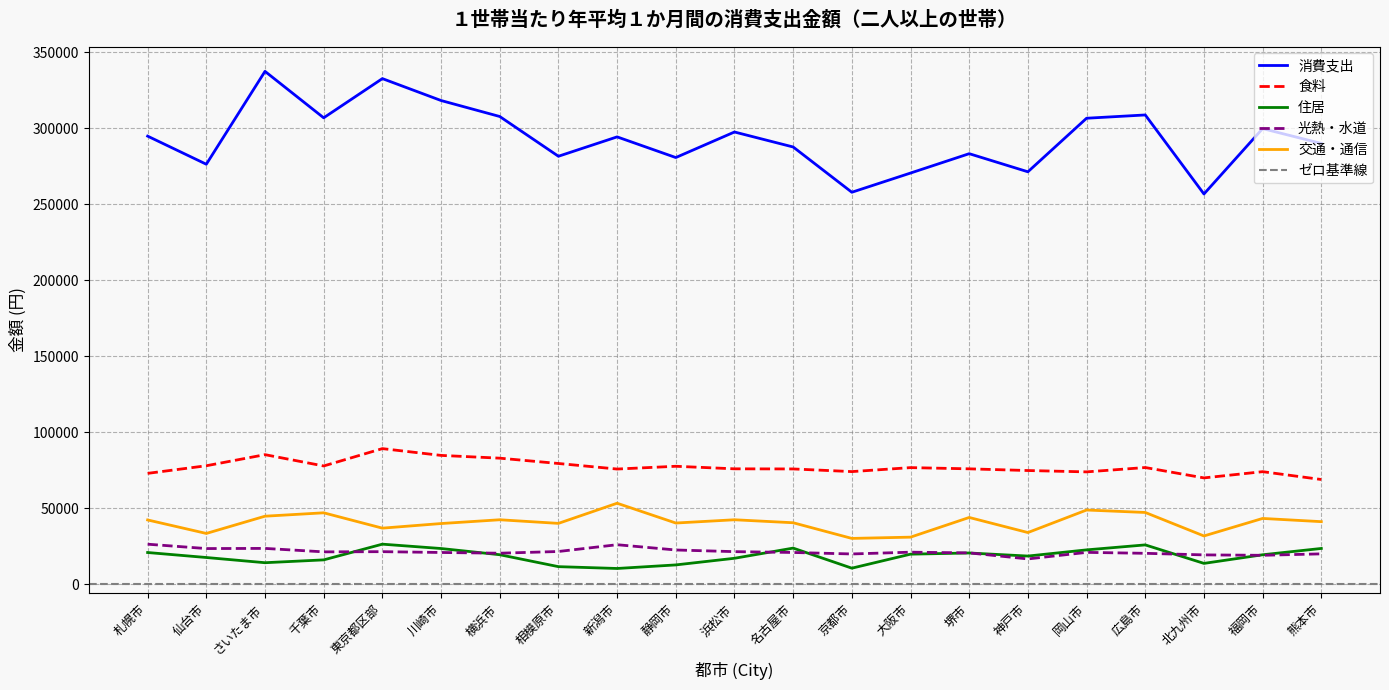

What is the sum of all 光熱・水道 values?

447555